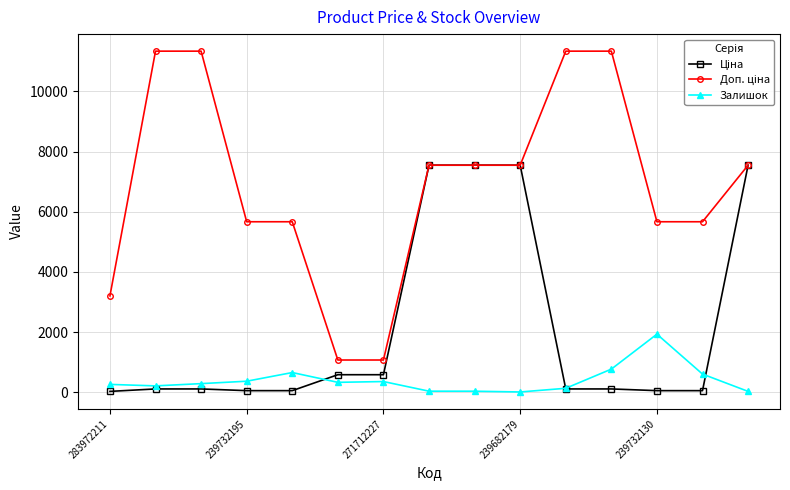

What is the greatest value displayed?

11334.0